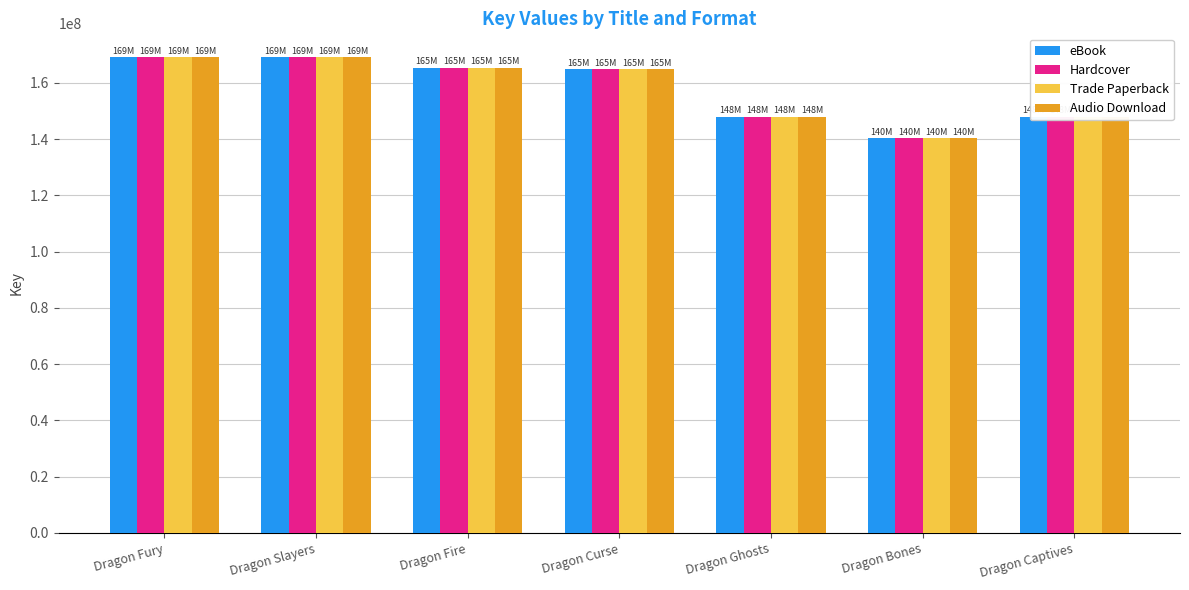

What is the approximate value of Audio Download at Dragon Captives?

148026246